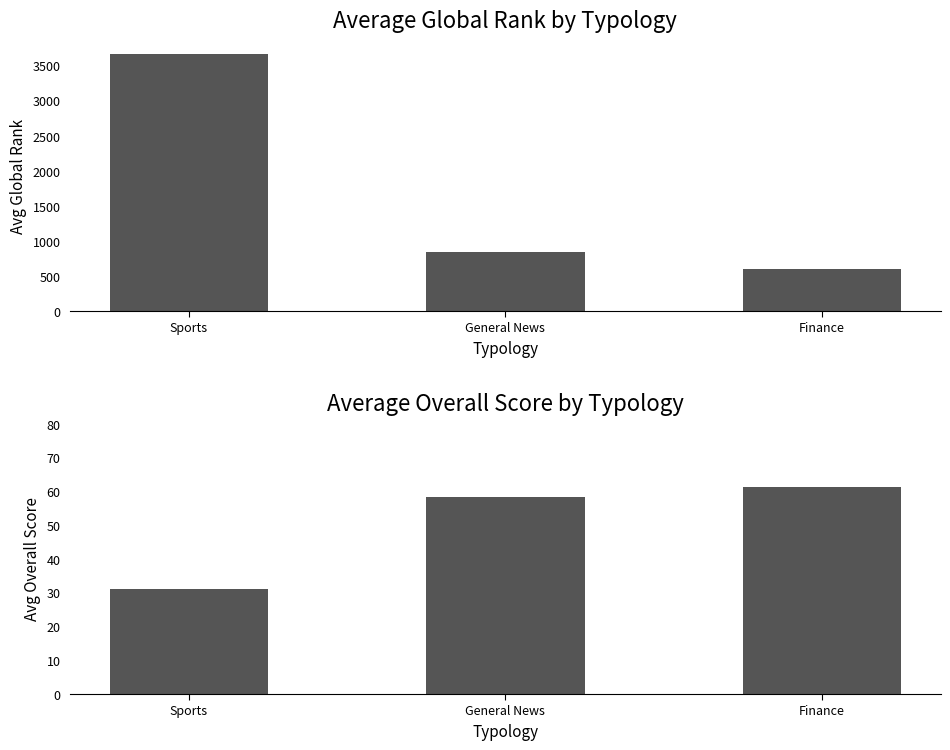

Which series has the largest total across all categories?

Avg Global_rank